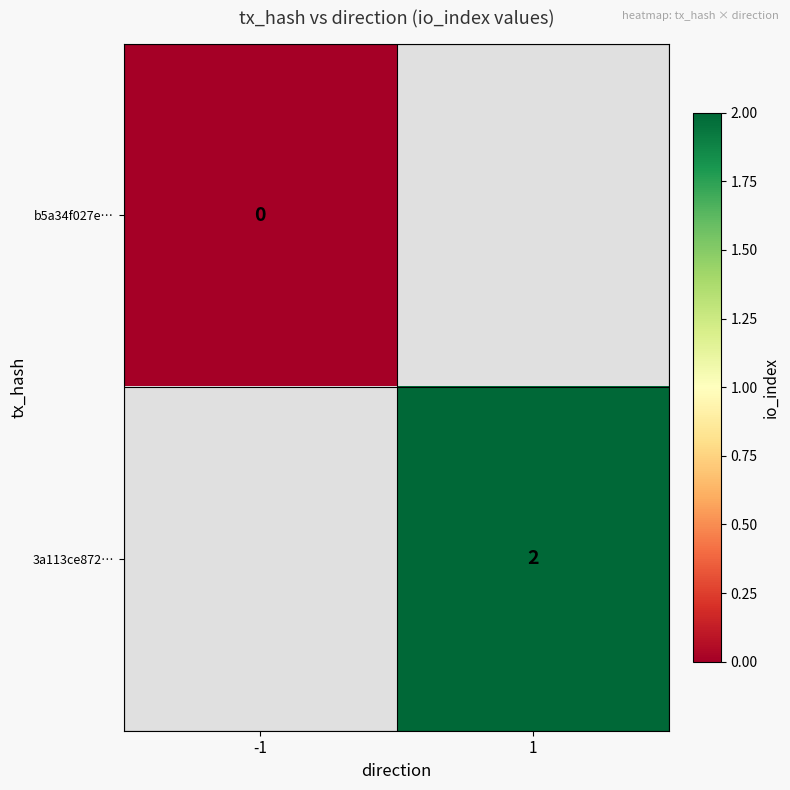

Count the number of categories in the chart.

2